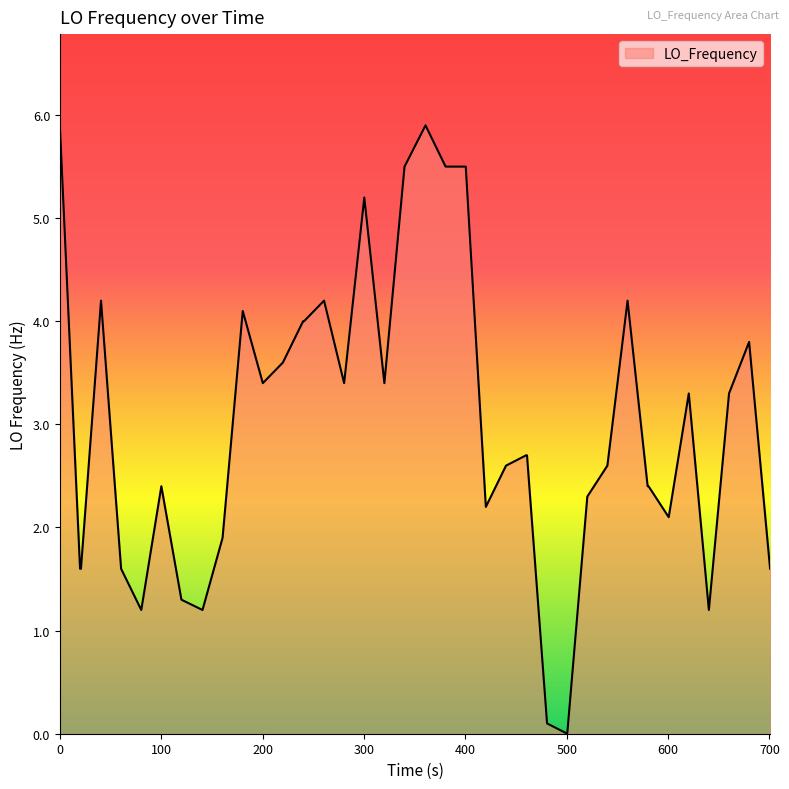

What is the maximum value shown in the chart?

5.9